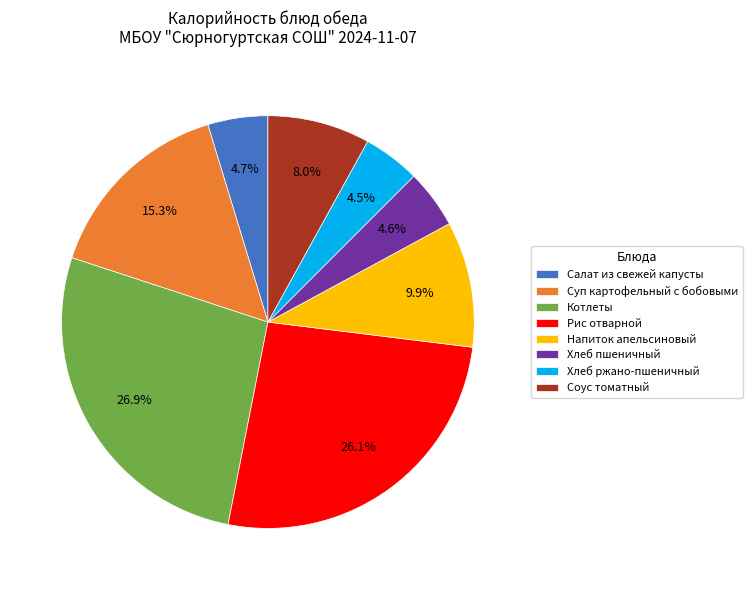

To the nearest percent, what portion does Суп картофельный с бобовыми represent?

15%